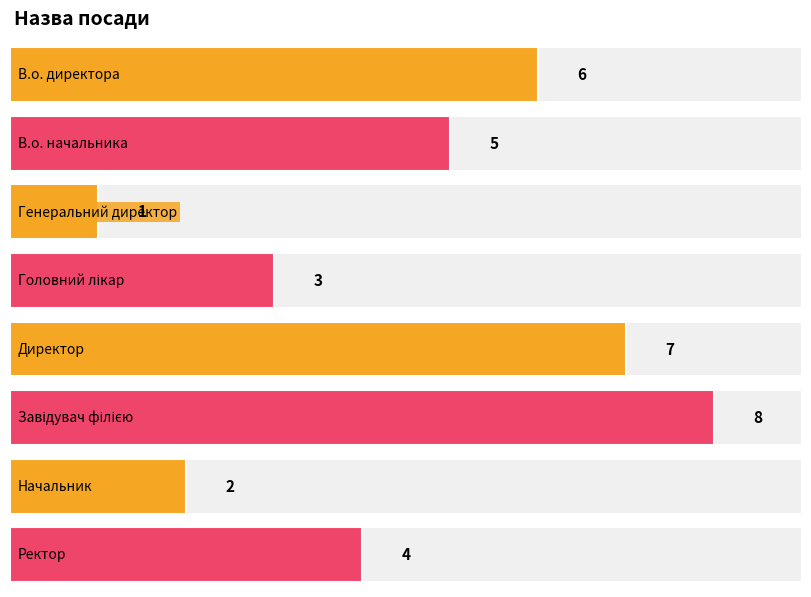

The chart shows a value of 6 at В.о. директора. True or false?

True